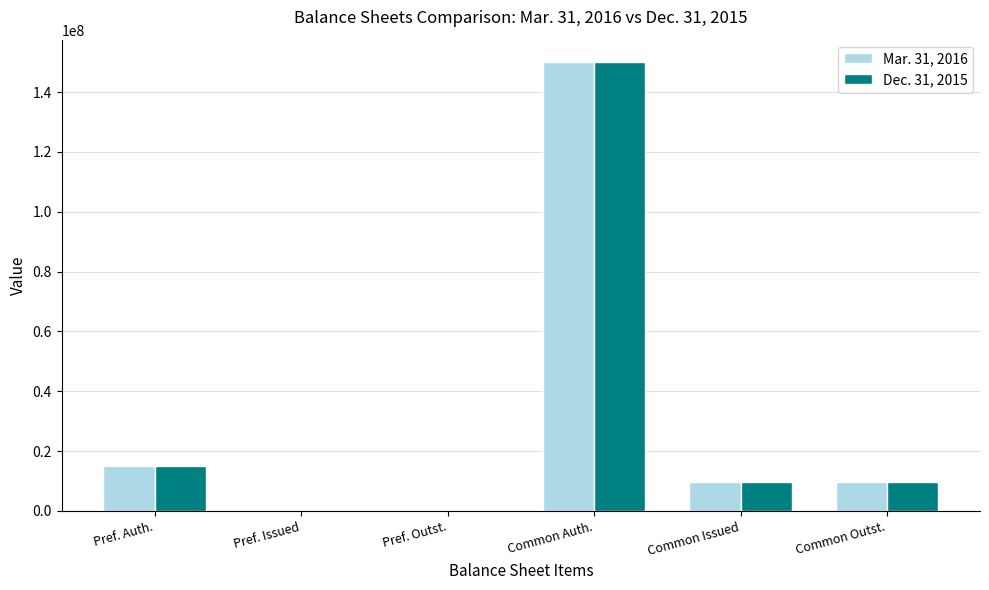

What is the average value of the Mar. 31, 2016 series?

30737507